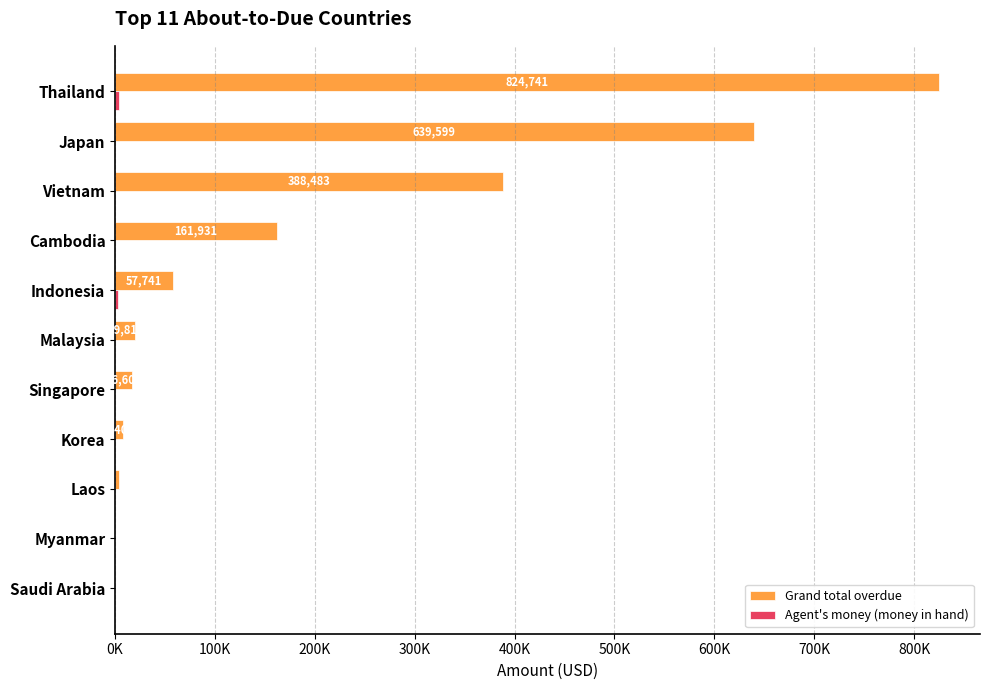

What is the difference between the maximum and minimum values in the Grand total overdue series?

824741.5